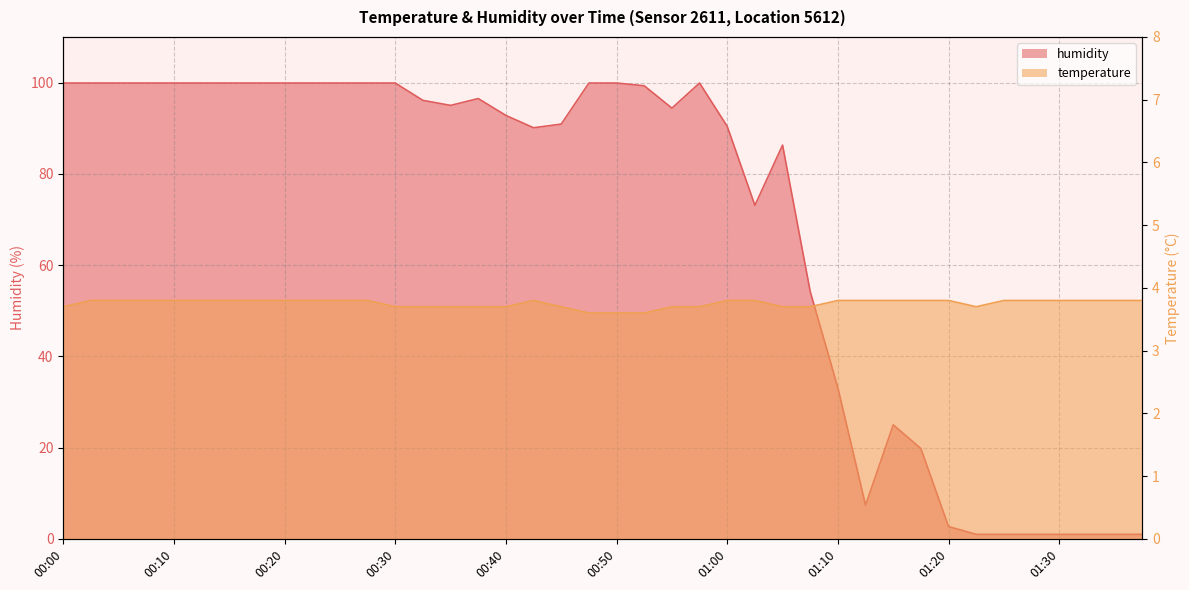

Which has a higher value, 01:17 or 00:30?

00:30